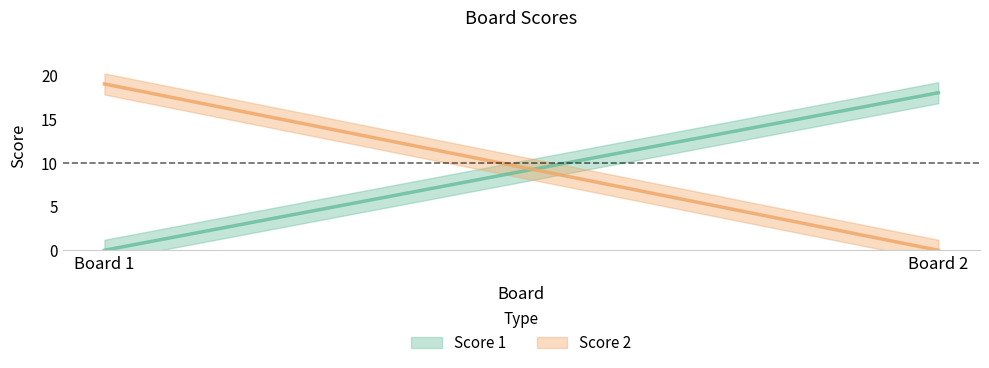

What is the total value across all series at 1?

19